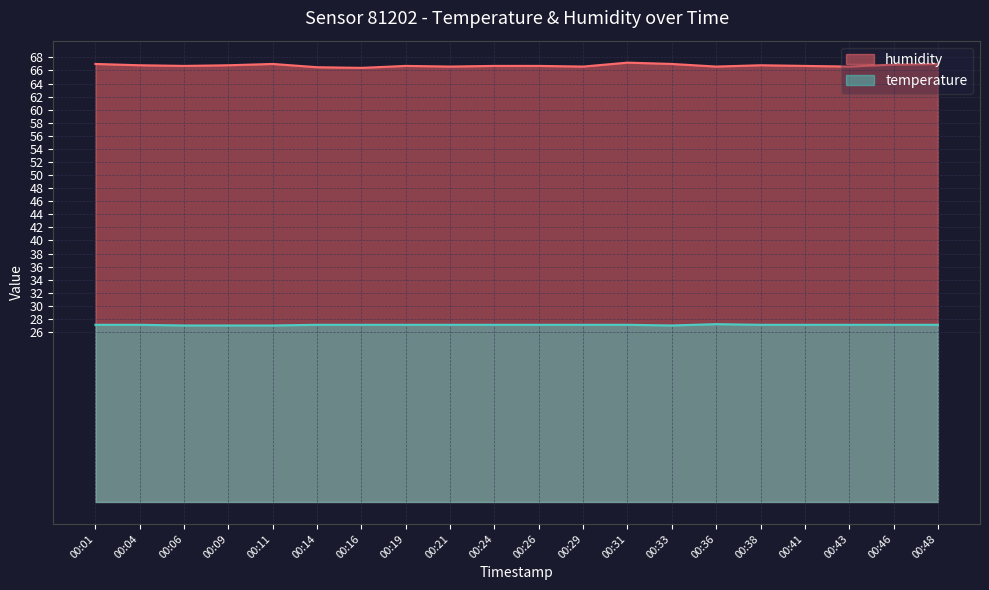

At how many categories does at least one series exceed 58?

20